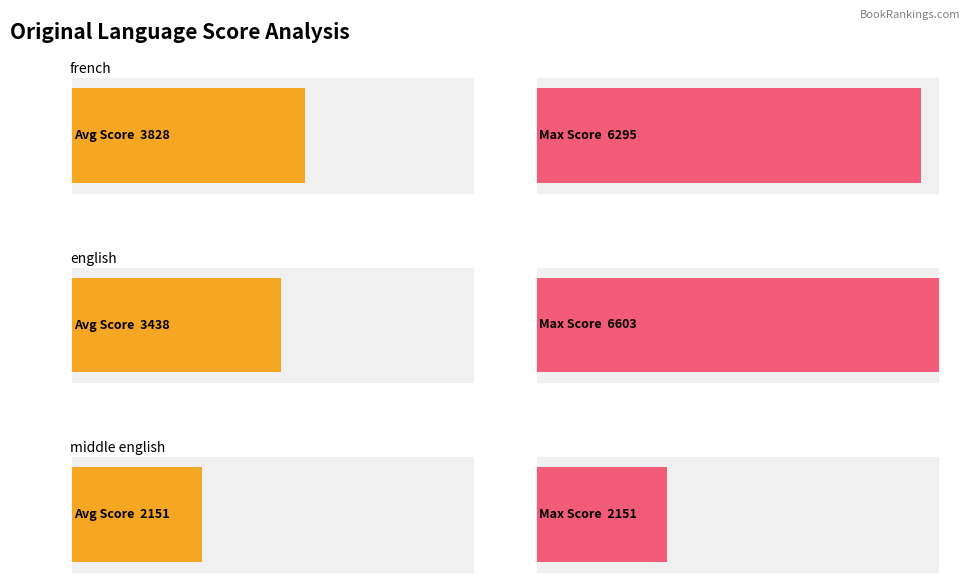

How many distinct data groups are displayed?

2